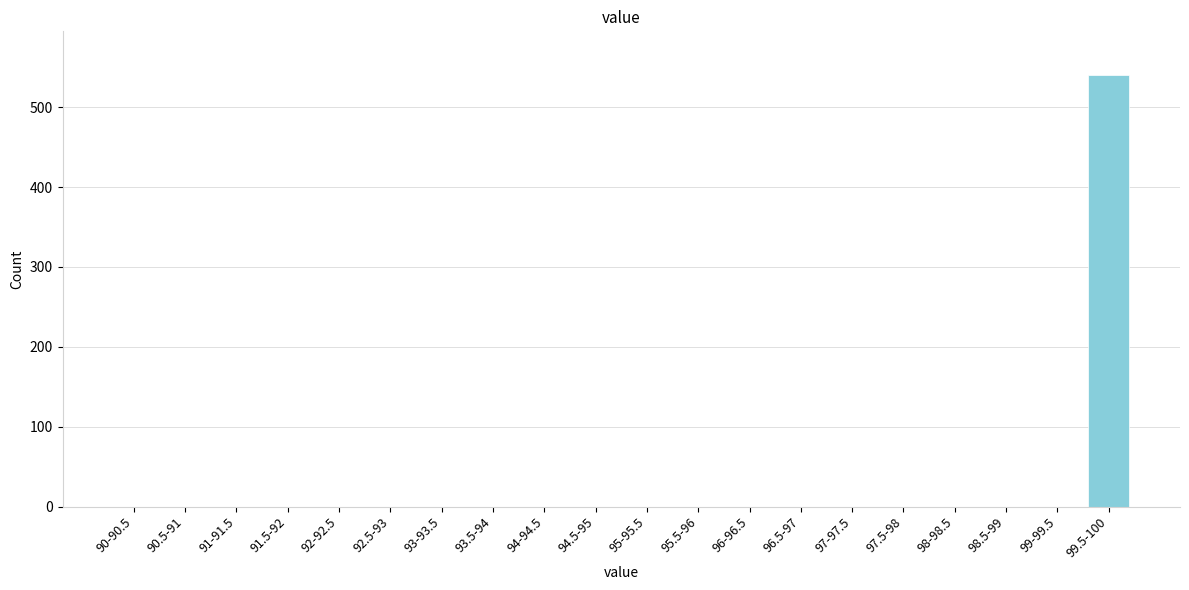

Reading left to right, list all the values displayed in this chart.

90-90.5=0	90.5-91=0	91-91.5=0	91.5-92=0	92-92.5=0	92.5-93=0	93-93.5=0	93.5-94=0	94-94.5=0	94.5-95=0	95-95.5=0	95.5-96=0	96-96.5=0	96.5-97=0	97-97.5=0	97.5-98=0	98-98.5=0	98.5-99=0	99-99.5=0	99.5-100=541